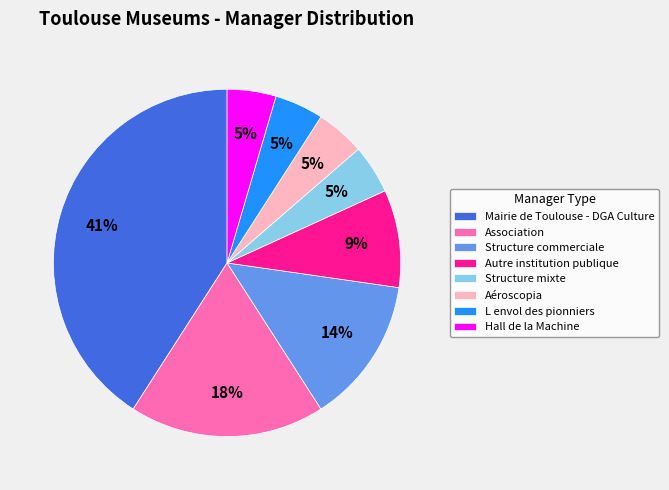

To the nearest percent, what is the combined percentage of Structure commerciale and Autre institution publique?

23%